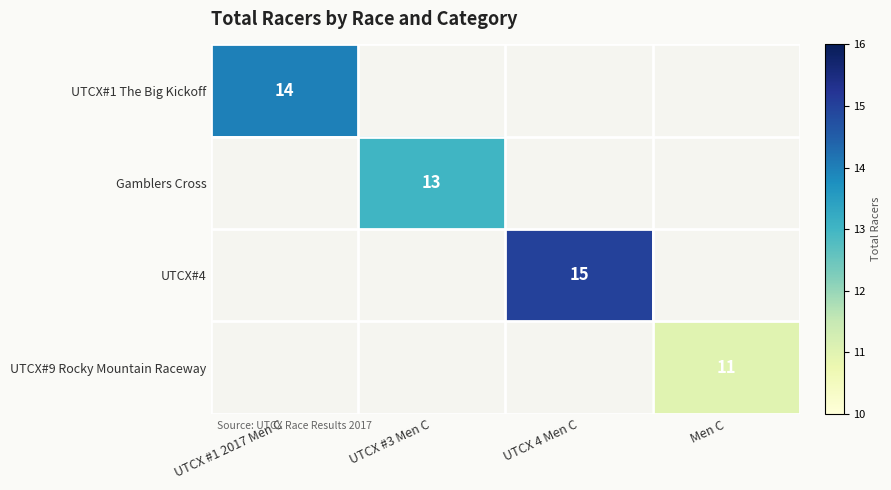

Which category has the lowest value across all series?

Men C